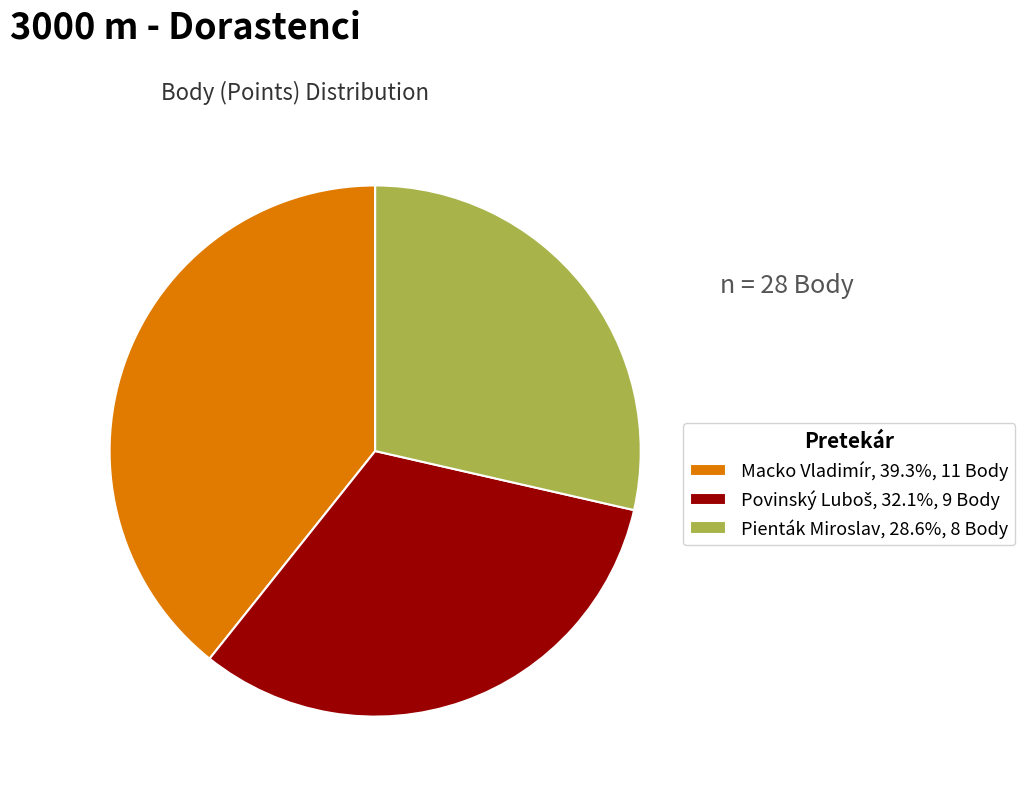

Is there any slice that represents more than half of the pie?

No